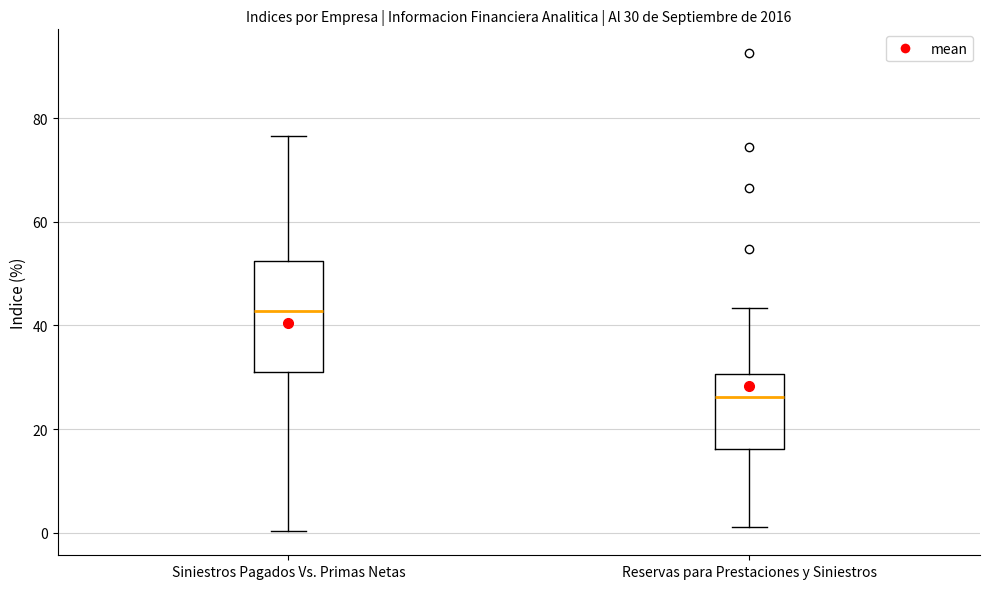

Which box's median line is the lowest?

Reservas para Prestaciones y Siniestros